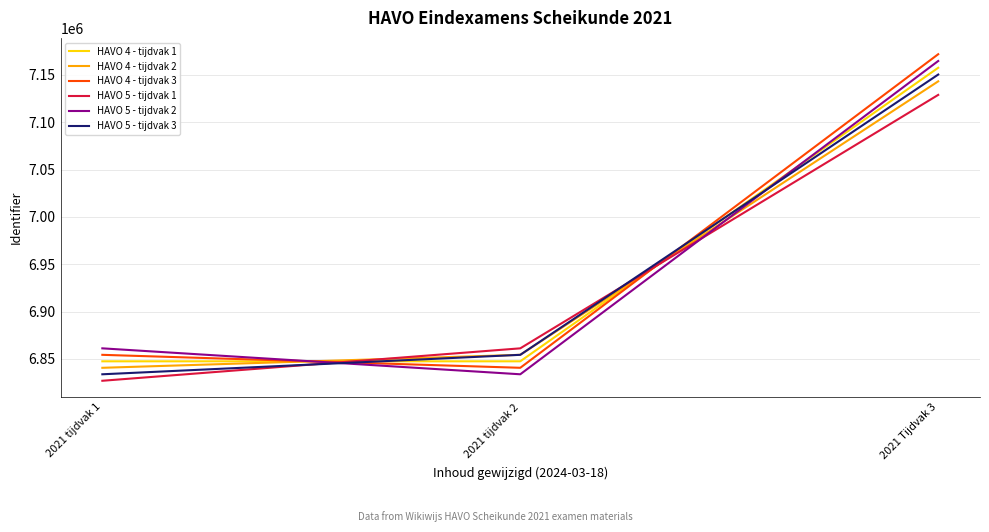

Read the HAVO 5 - tijdvak 3 value at 2021 tijdvak 1.

6833831.9